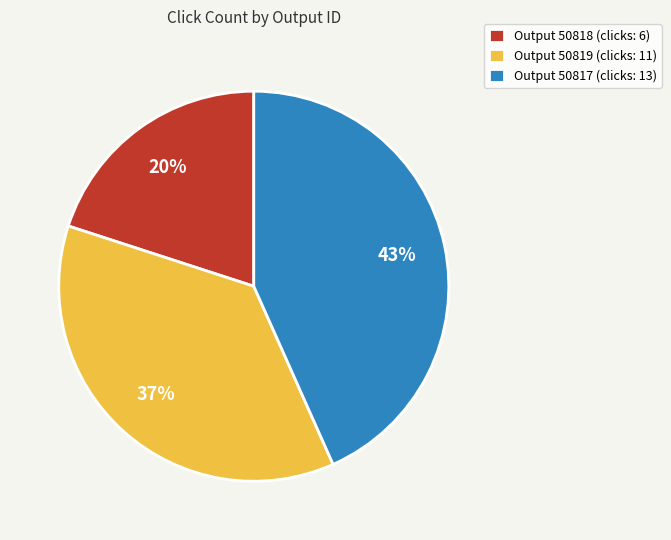

Do Output 50819 (clicks: 11) and Output 50817 (clicks: 13) together represent more than half of the pie?

Yes